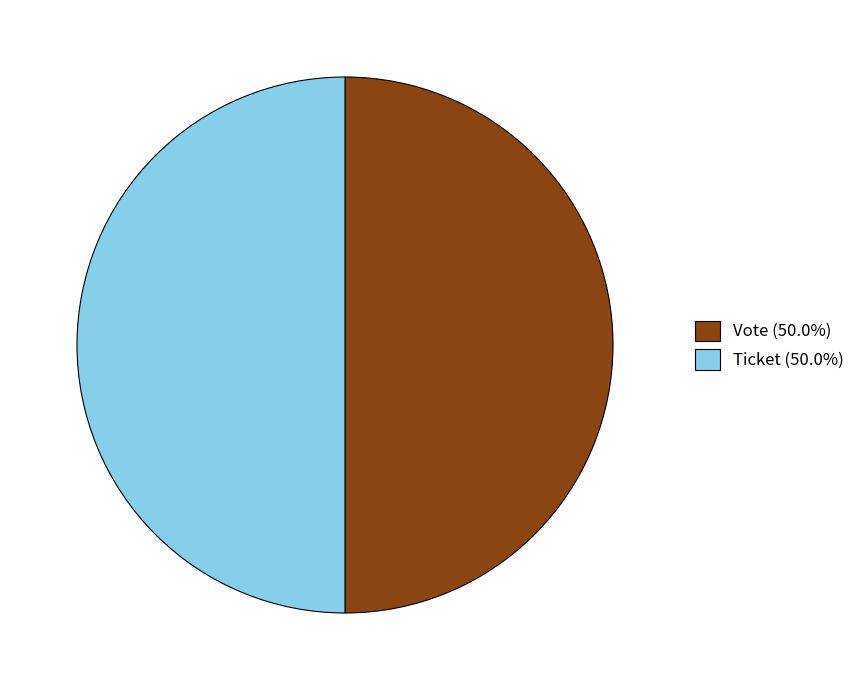

Approximately how many times larger is the value at Vote (50.0%) compared to Ticket (50.0%)?

1.0